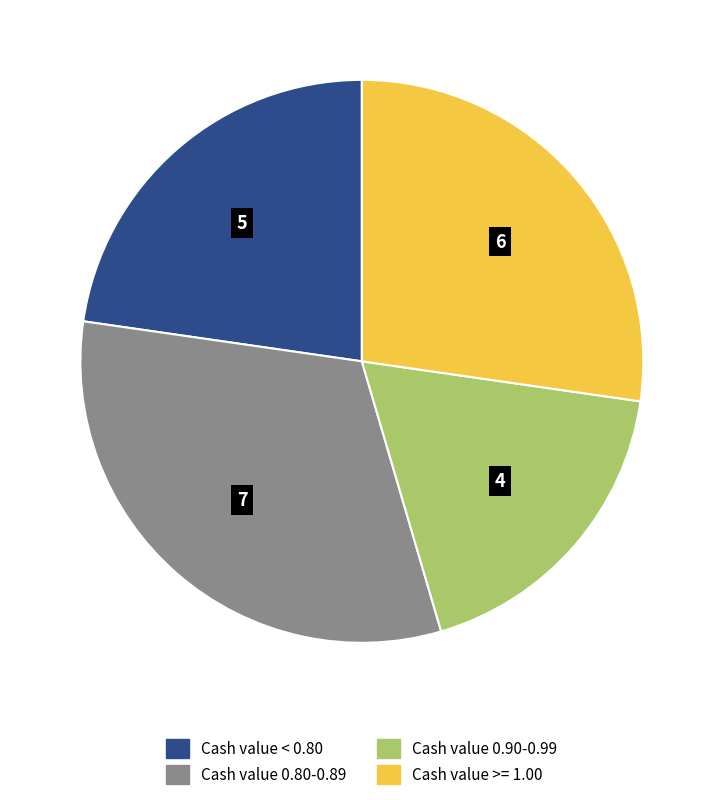

Which has a higher value, Cash value >= 1.00 or Cash value < 0.80?

Cash value >= 1.00